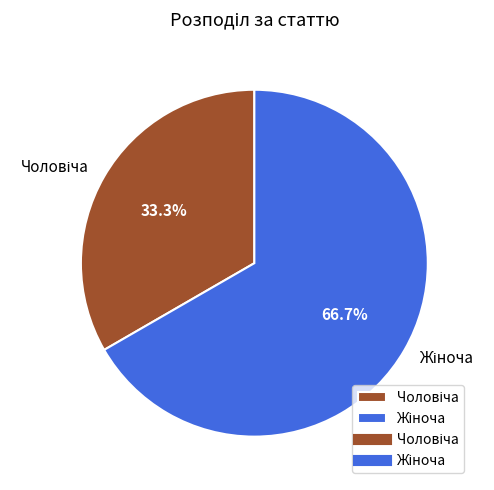

Does any single category account for the majority?

Yes